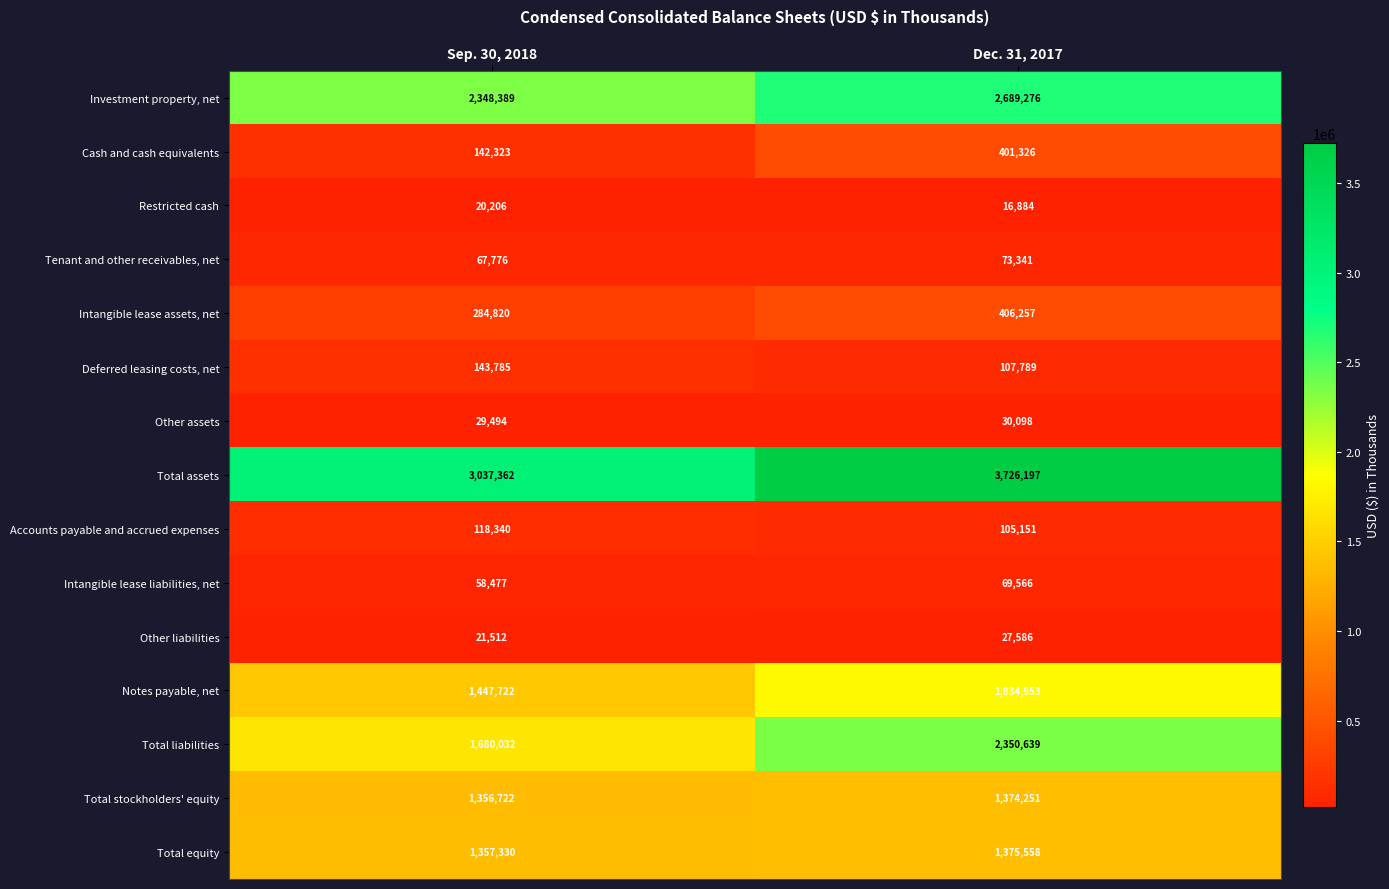

What is the sum of the Other liabilities values at Sep. 30, 2018 and Dec. 31, 2017?

49098